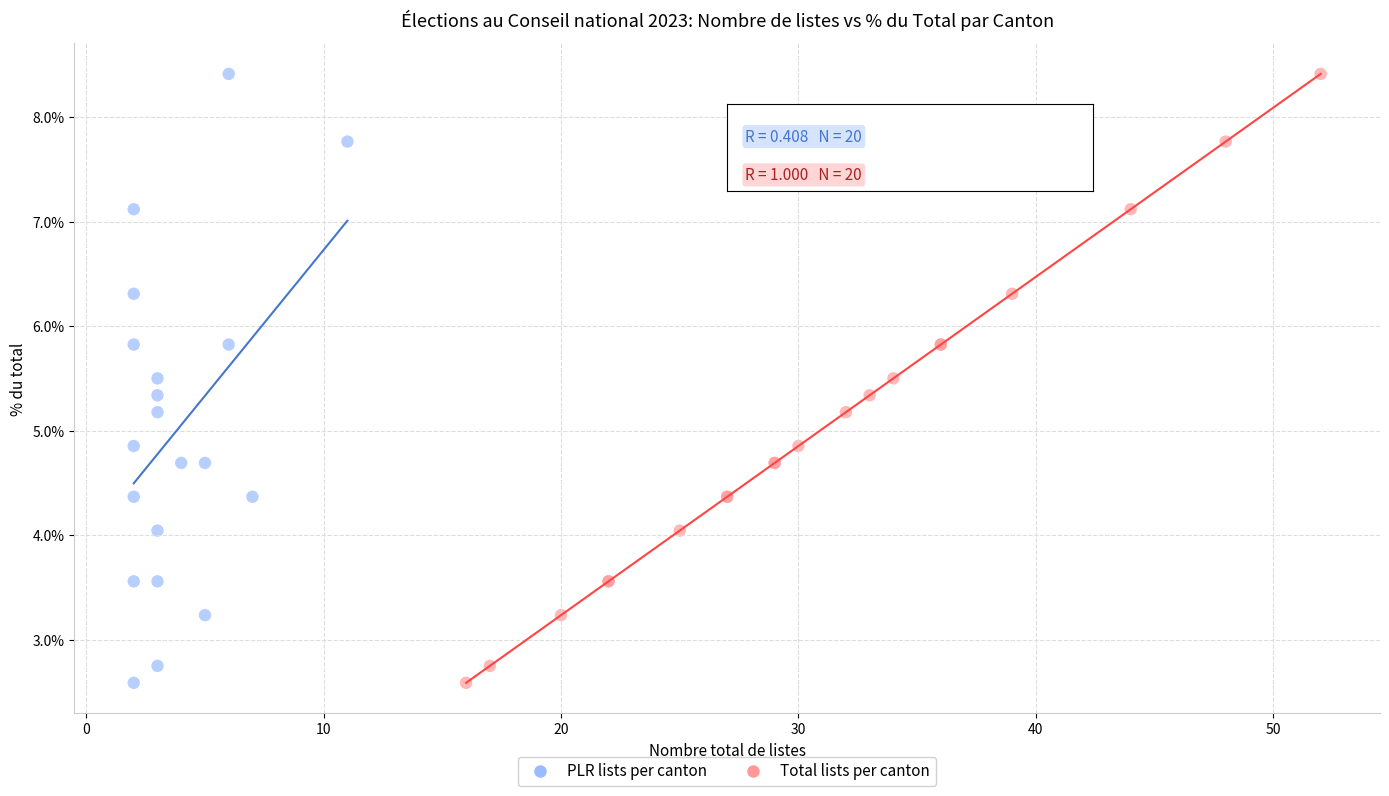

What are all the series names shown in the legend?

PLR lists per canton, Total lists per canton